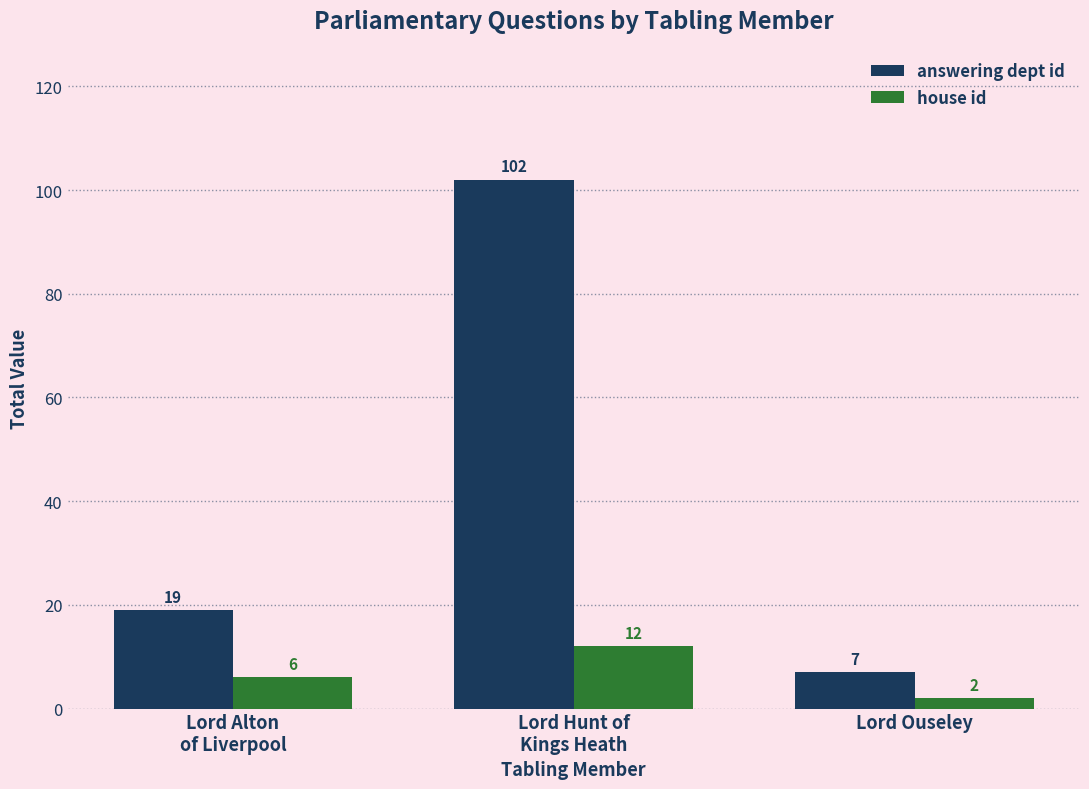

What is the total value across all series at Lord Alton
of Liverpool?

25